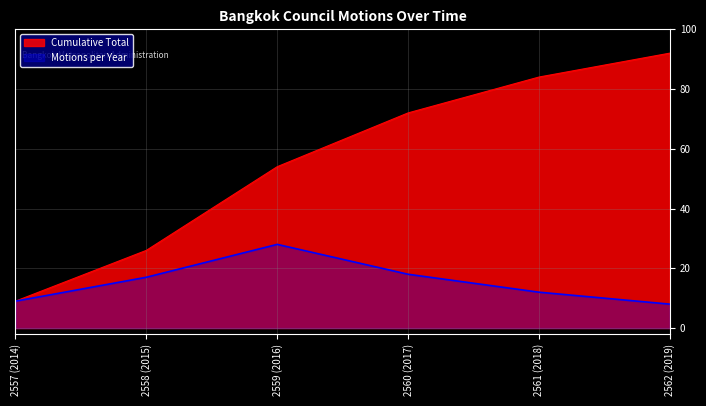

Rank the series by their maximum value, from lowest to highest.

Motions per Year, Cumulative Total